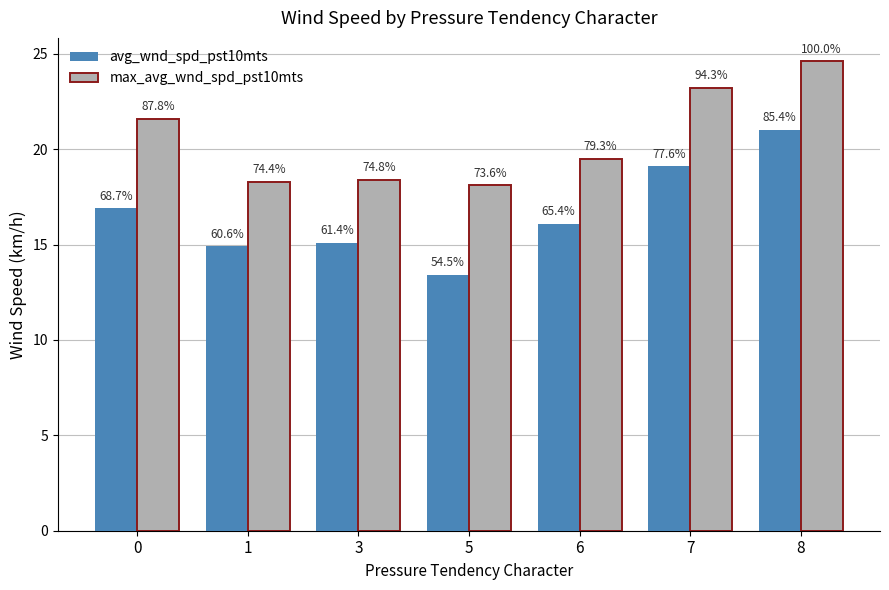

What are all the series names shown in the legend?

avg_wnd_spd_pst10mts, max_avg_wnd_spd_pst10mts